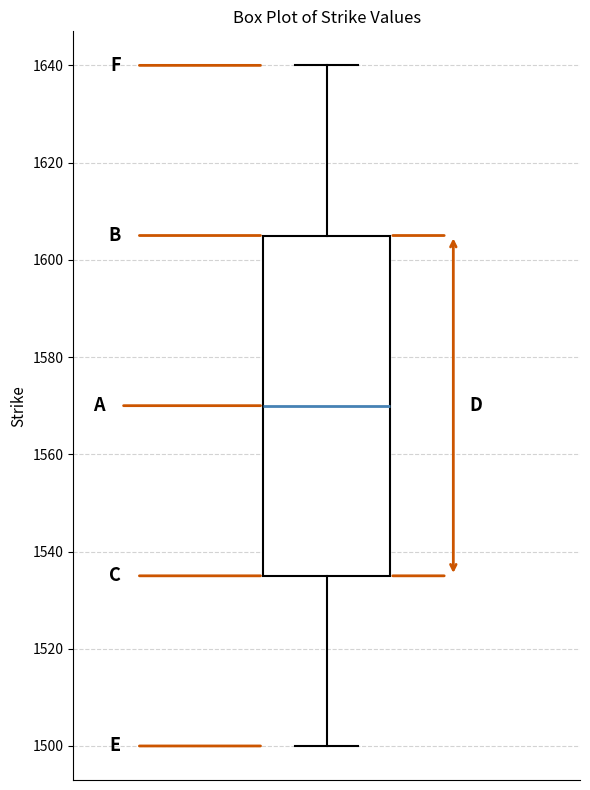

Read this box plot against the y-axis: the position of the median line, the range covered by the box, and the ends of both whiskers. The values are not printed on the chart, so give them approximately, as read against the axis.

median 1570, box 1536 to 1606, whiskers 1500 to 1640